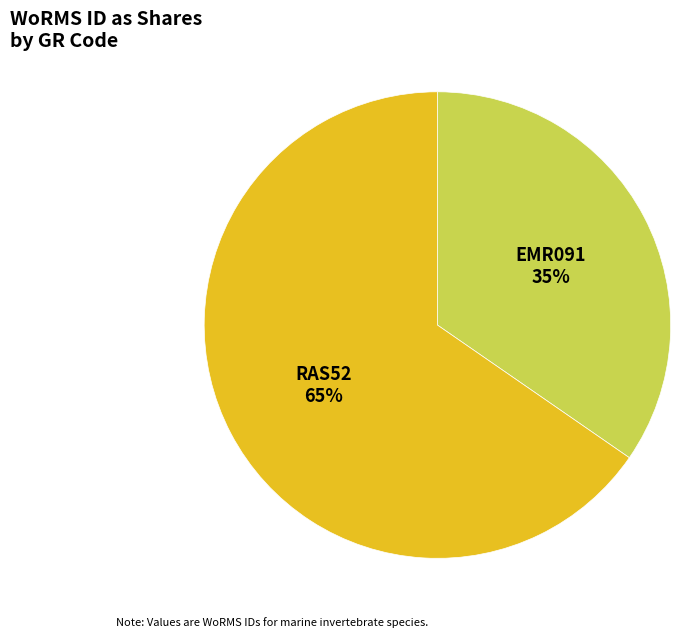

Approximately how many times larger is the value at EMR091 compared to RAS52?

0.5